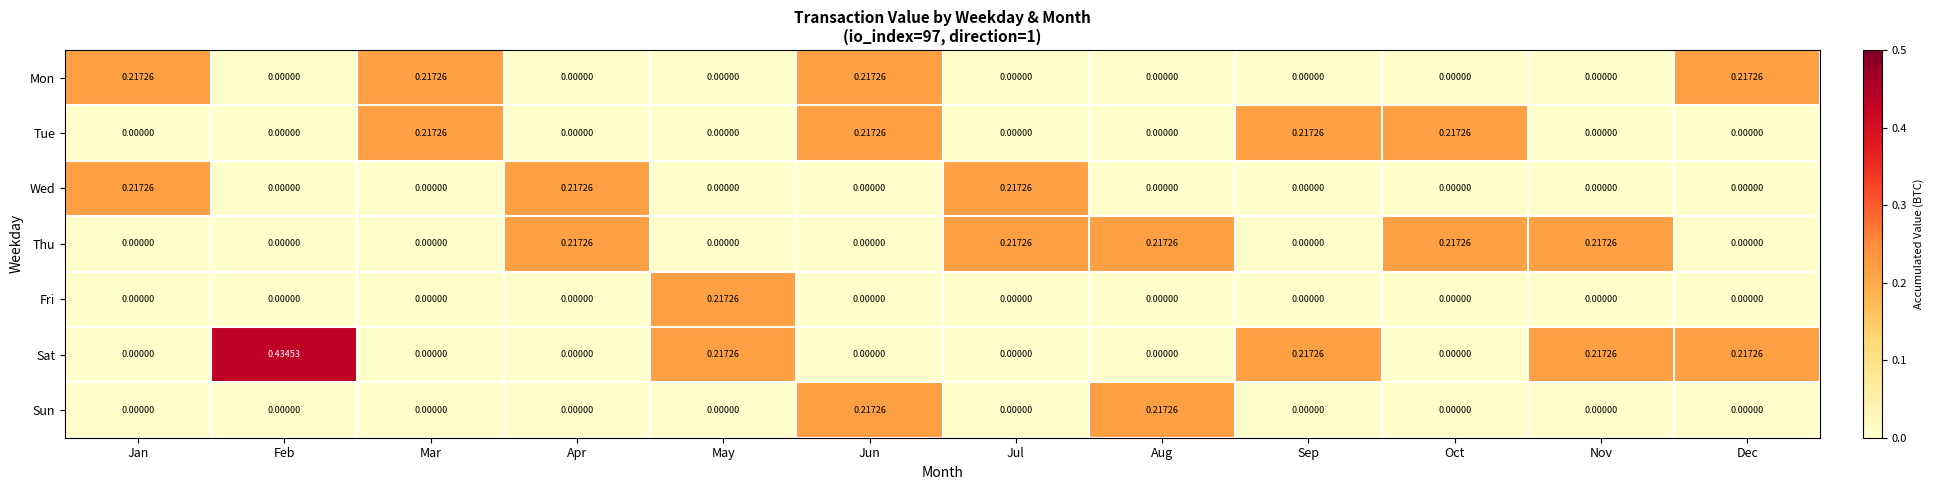

Which label corresponds to the largest value in the chart?

Feb